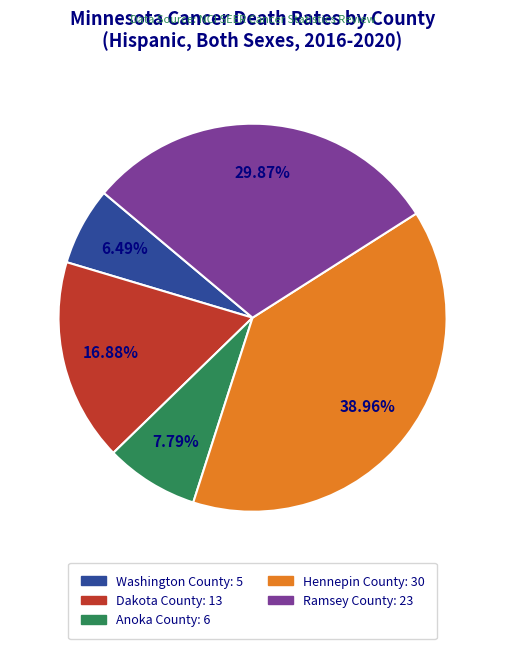

Between Washington County and Ramsey County, which is larger?

Ramsey County